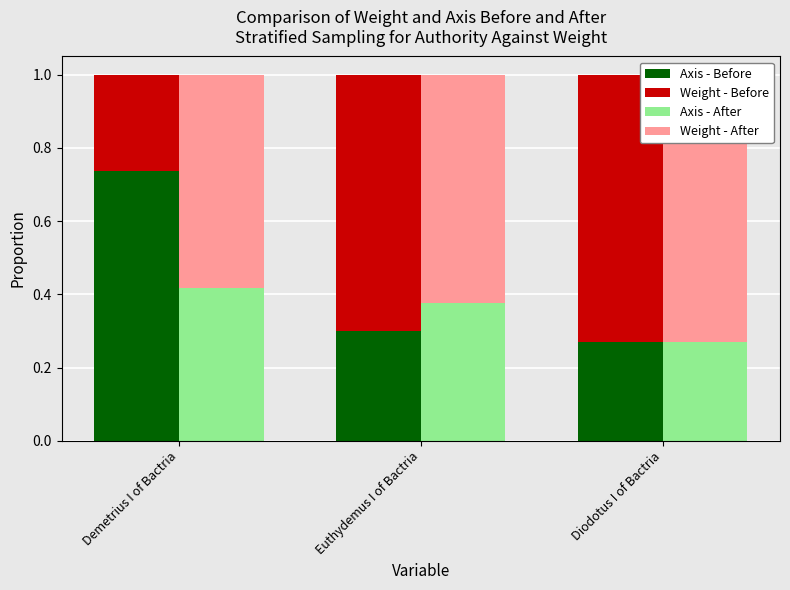

At which category does the chart reach its minimum across all series?

Demetrius I of Bactria